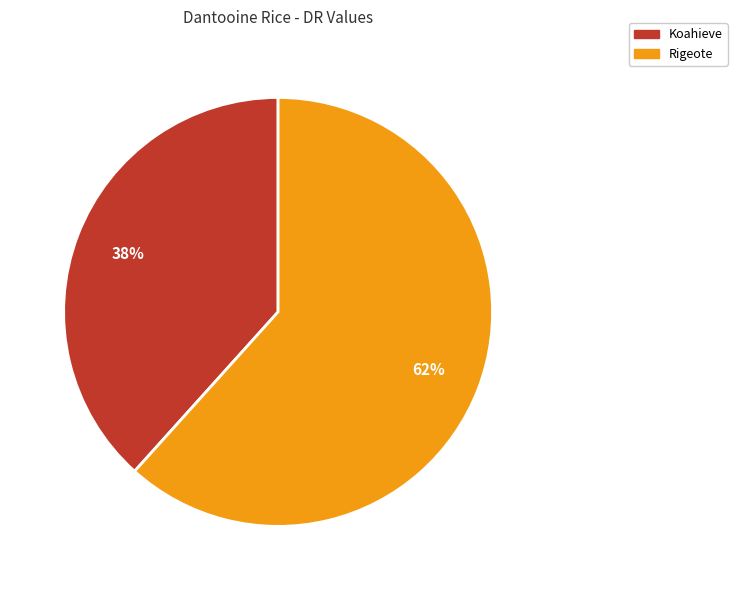

True or false: Koahieve accounts for 45% of the total.

False